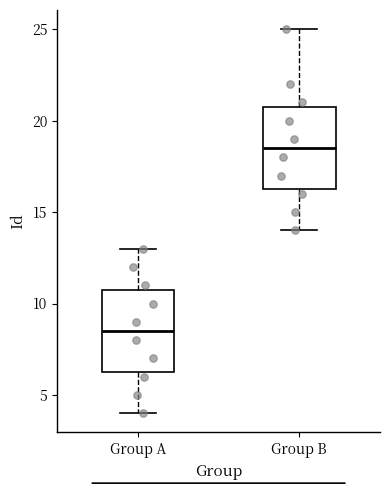

Which box has the highest median line?

Group B